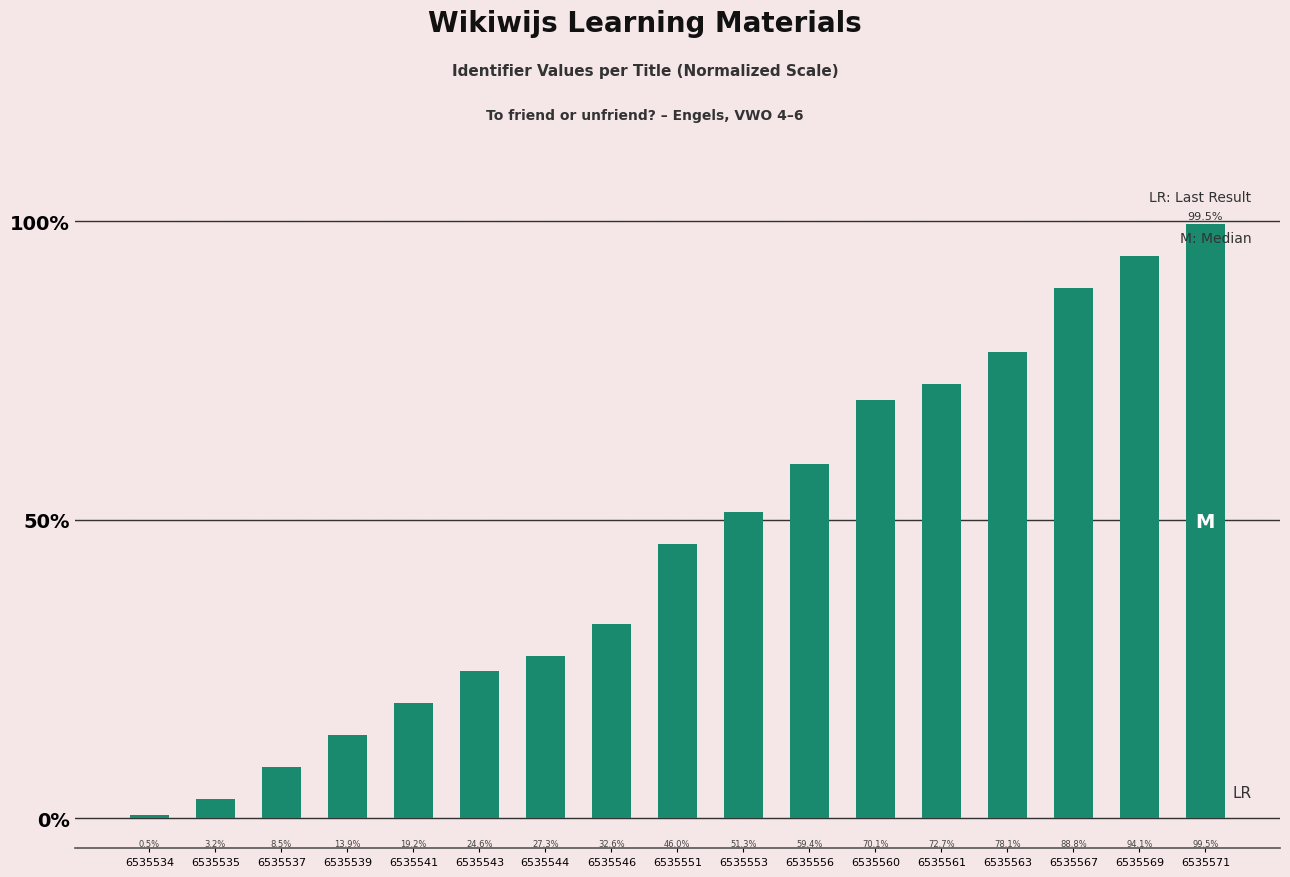

Are the bars grouped side by side (vs. stacked)?

No